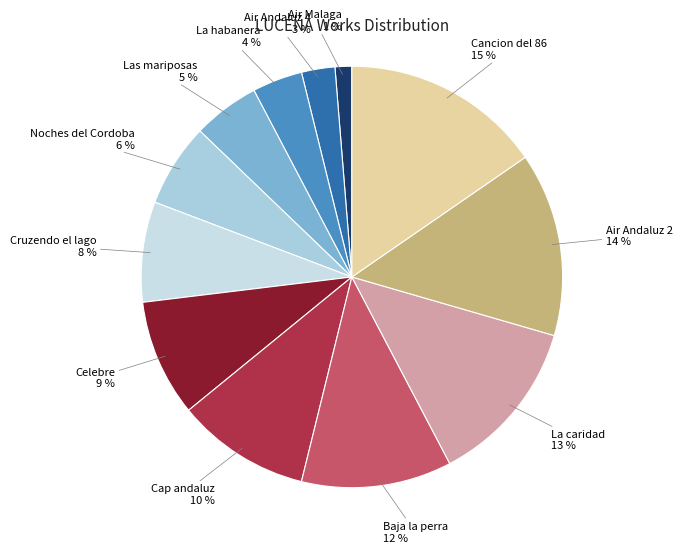

To the nearest percent, what portion does La caridad represent?

13%